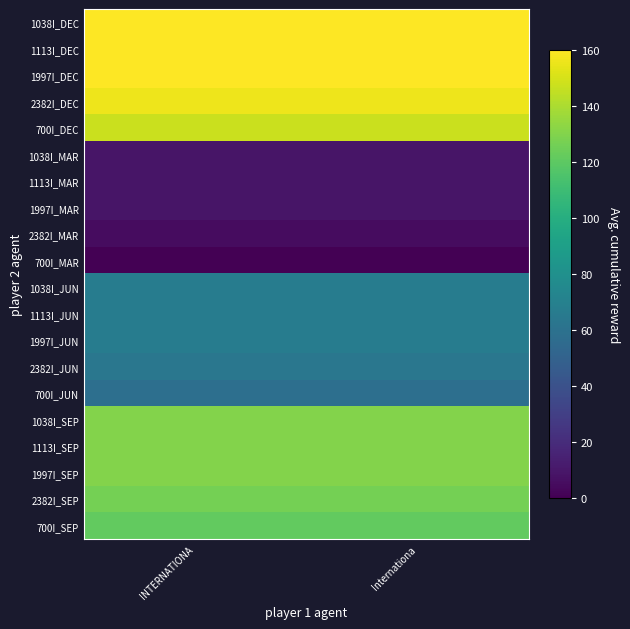

Which label corresponds to the largest value in the chart?

Internationa